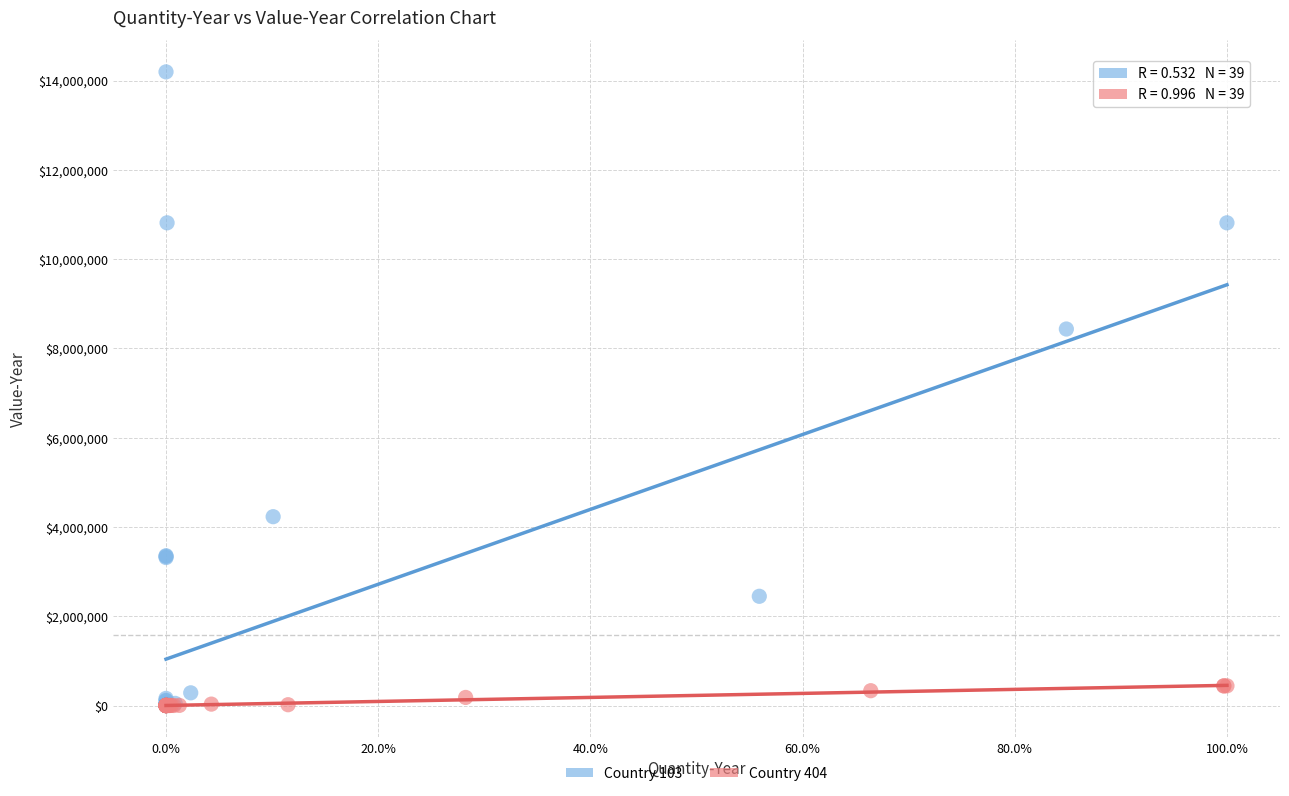

What are all the series names shown in the legend?

Country 103, Country 404